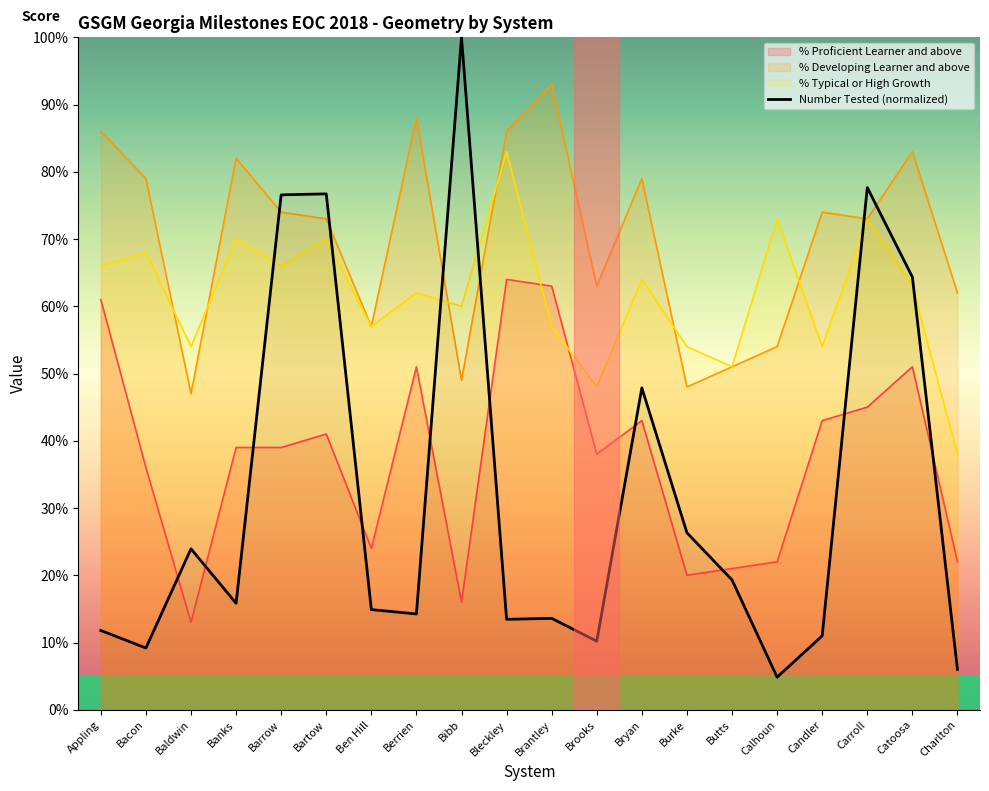

Where does the % Typical or High Growth series first go above 63?

Appling